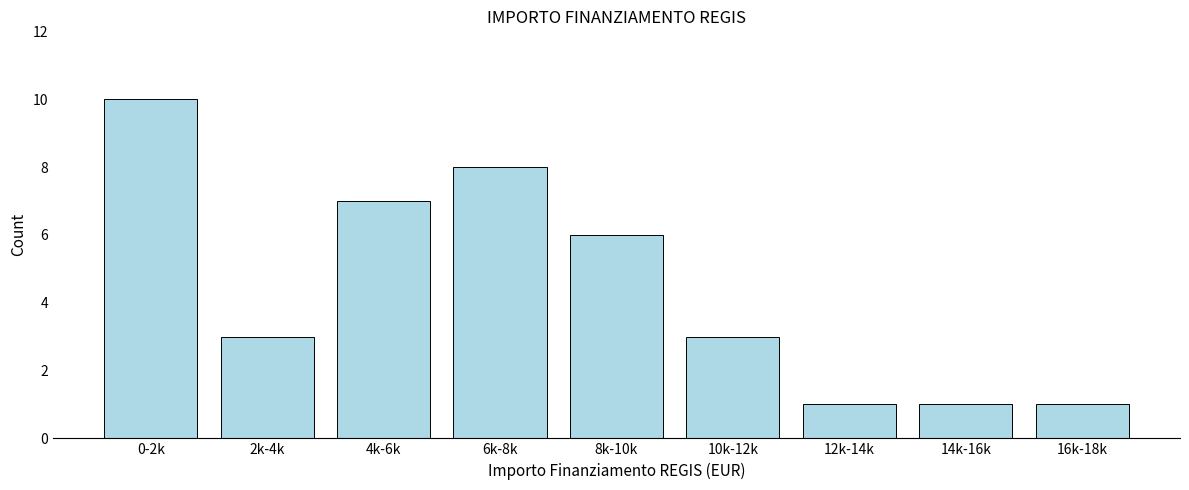

Reading left to right, list all the values displayed in this chart.

10	3	7	8	6	3	1	1	1